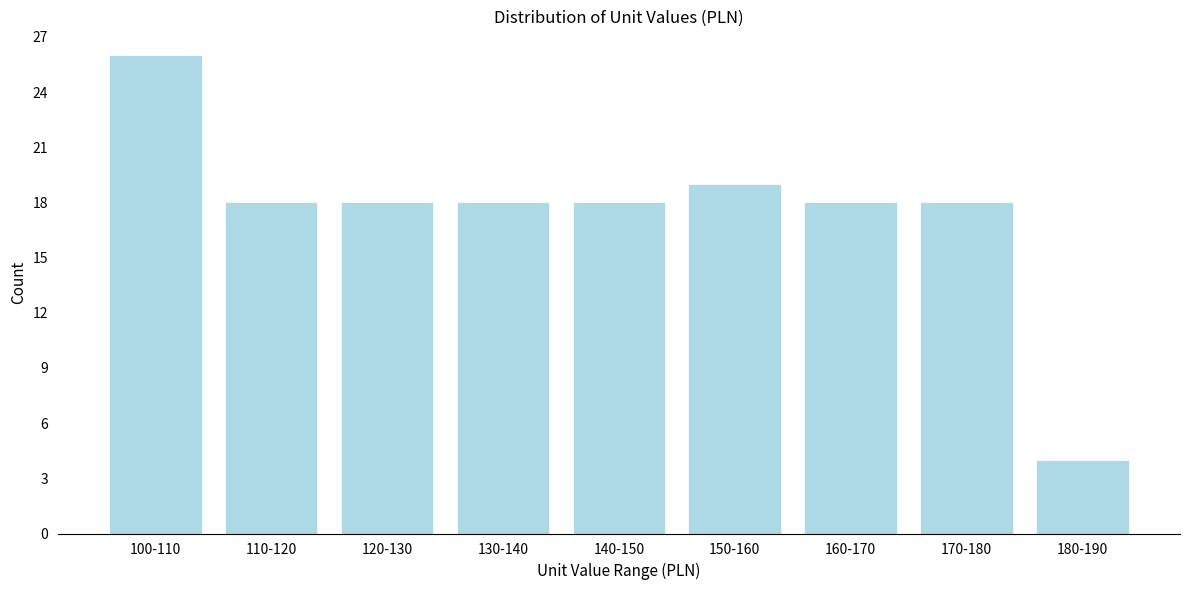

Reading right to left, transcribe all the data shown in this chart.

180-190=4	170-180=18	160-170=18	150-160=19	140-150=18	130-140=18	120-130=18	110-120=18	100-110=26